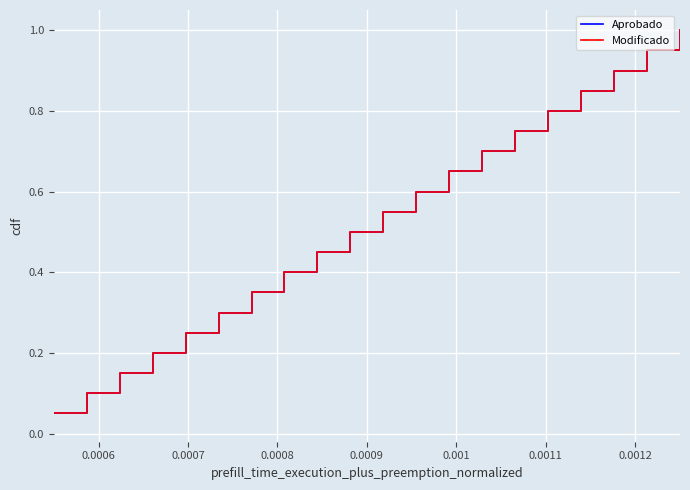

Does the chart have visible grid lines?

Yes